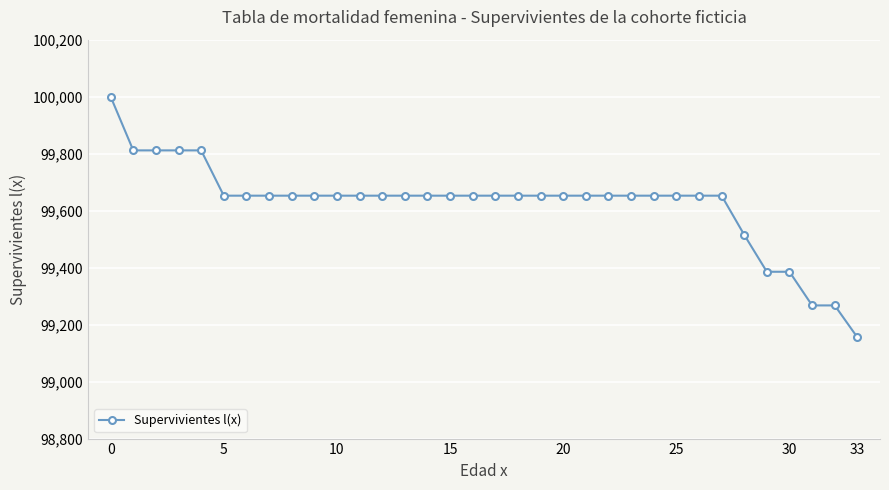

How many lines are shown in the chart?

1